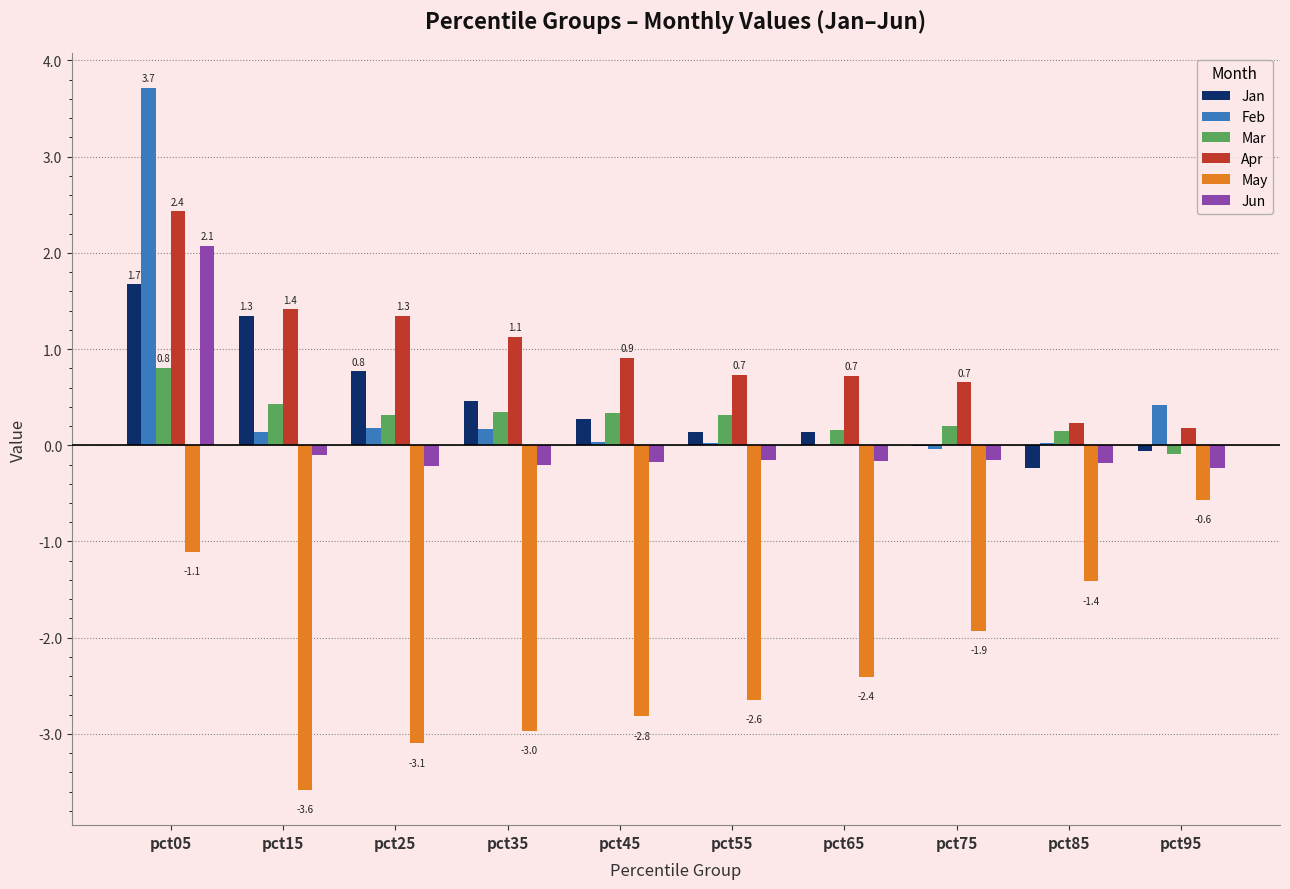

Which series has the widest spread of values?

Feb